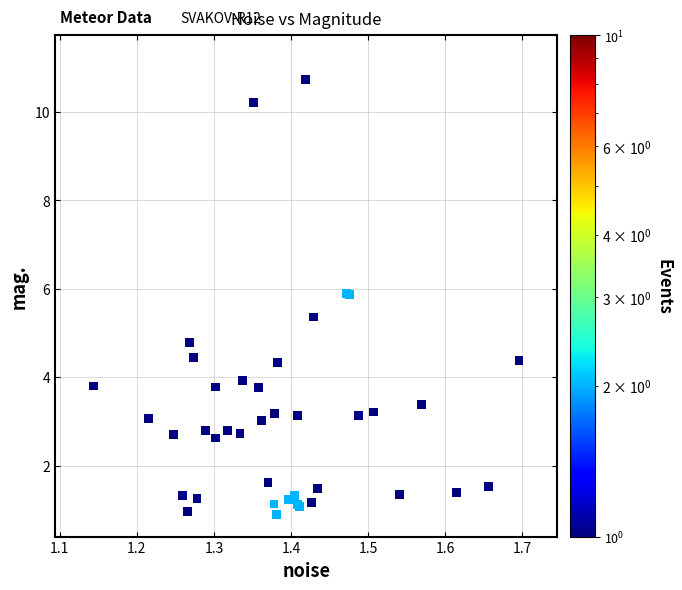

What Y value in the scatter plot is closest to 5?

4.8